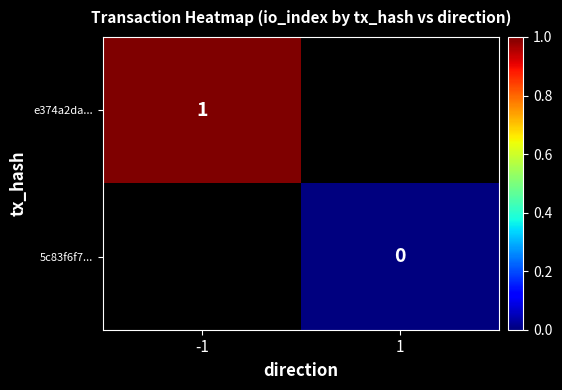

The value of e374a2da... at -1 is 0. True or false?

False